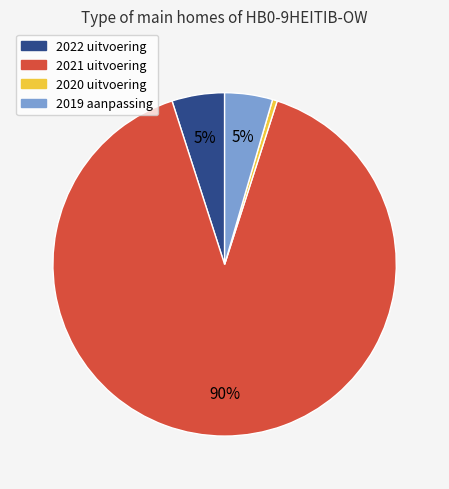

What is the ratio of the value at 2021 uitvoering to the value at 2020 uitvoering?

200.0